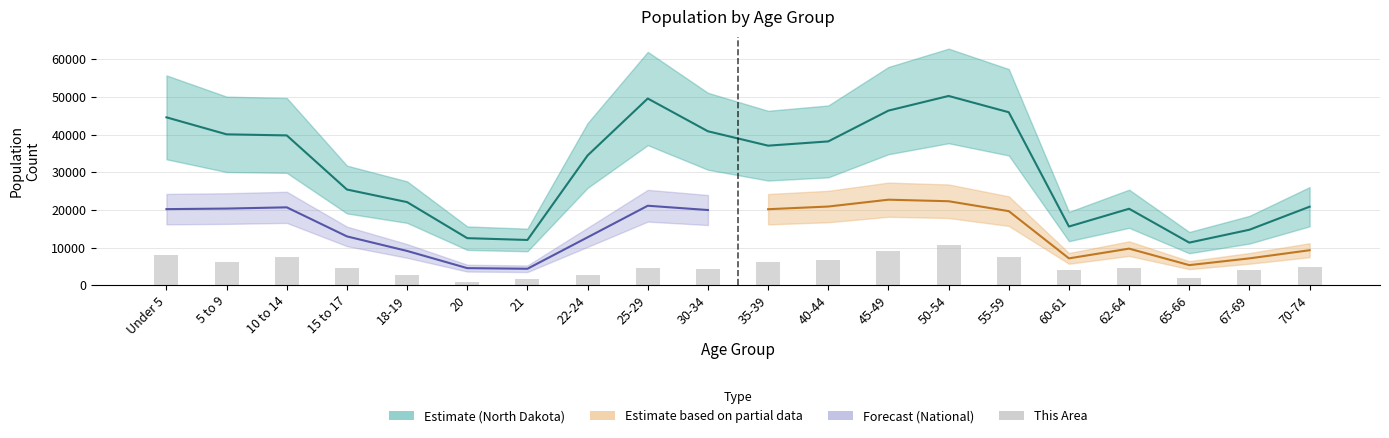

Where does the data first go above 4600?

Under 5